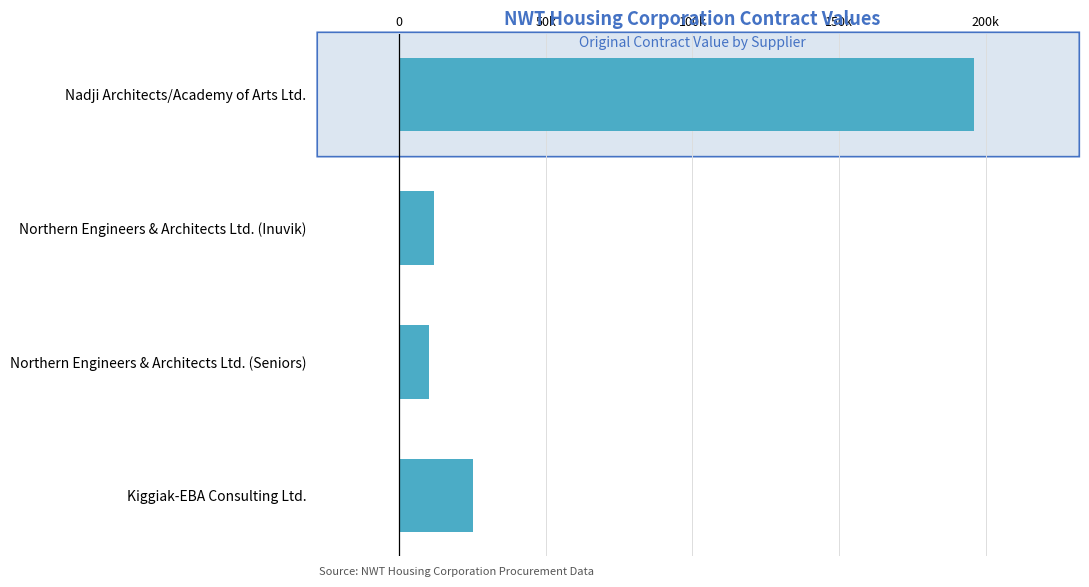

Does the chart contain any negative values?

No